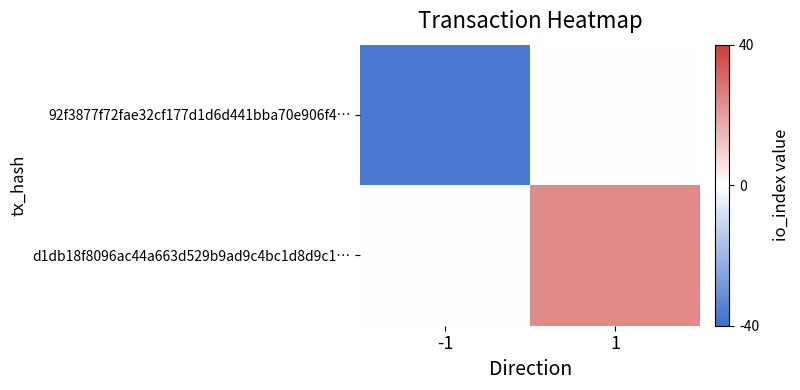

What is the total value across all series at 1?

24